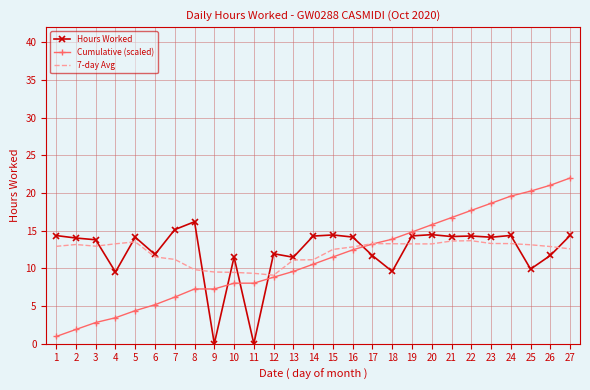

At how many categories does at least one series exceed 20?

3